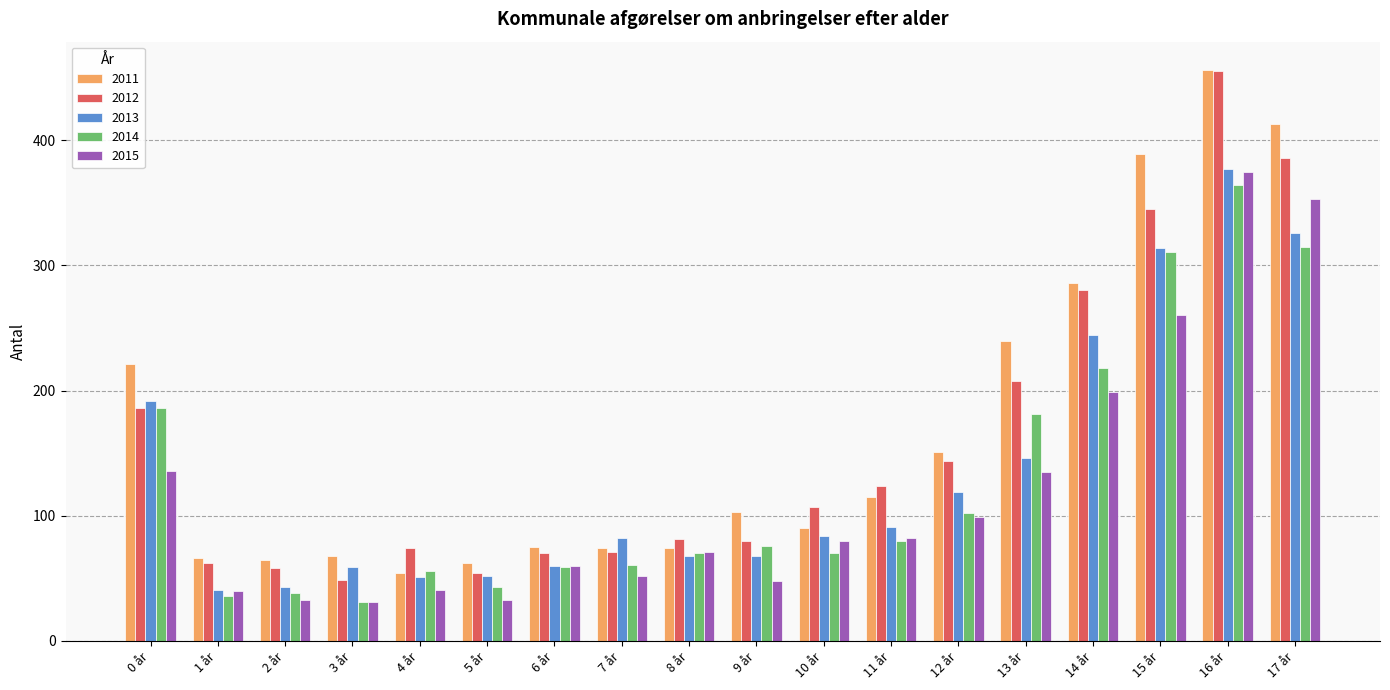

Is the value of 2014 at 16 år greater than the value of 2013 at 11 år?

Yes